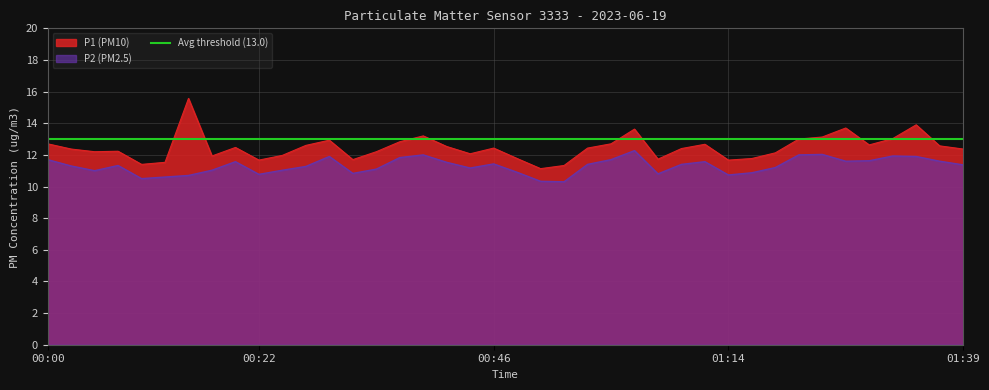

Is it true that P2 (PM2.5) equals 16.0 at 01:39?

False